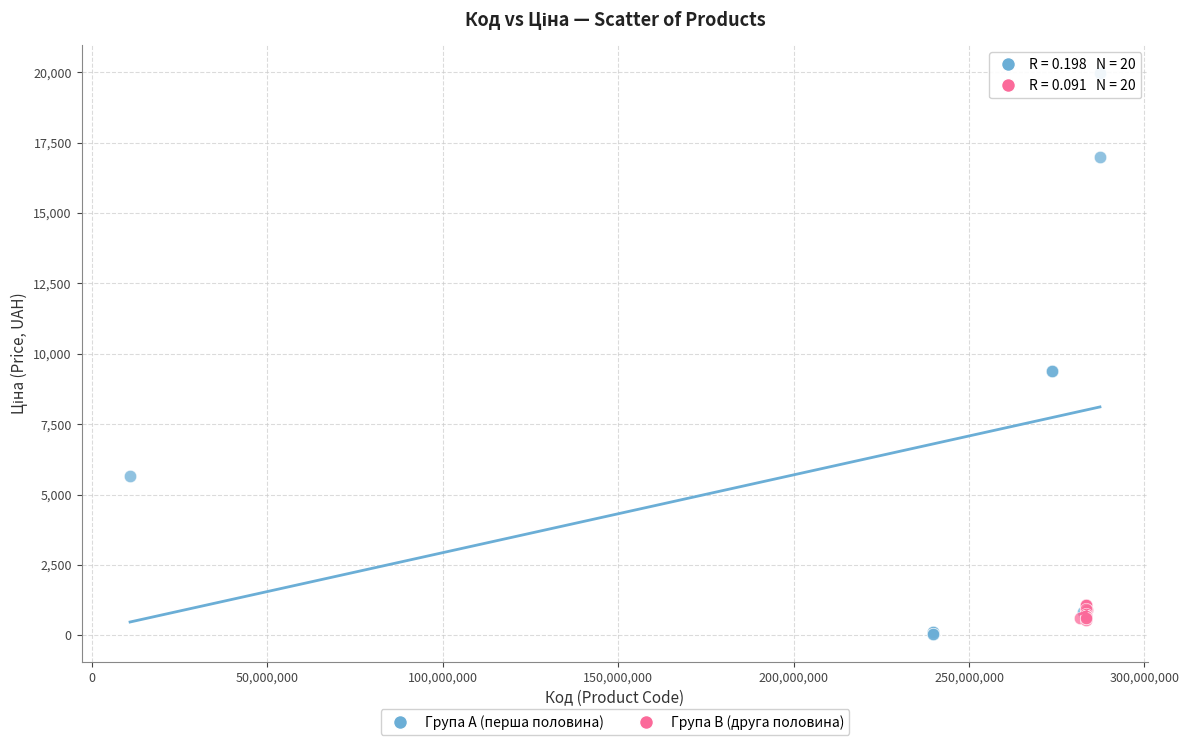

Which series has the largest Y range (max minus min)?

Група A (перша половина)